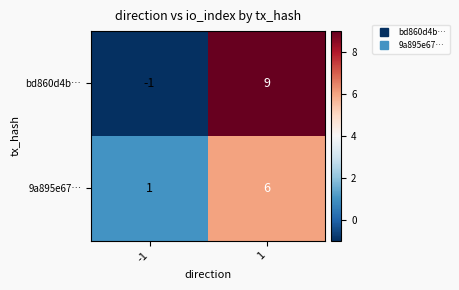

What is the highest value of the bd860d4b… series?

9